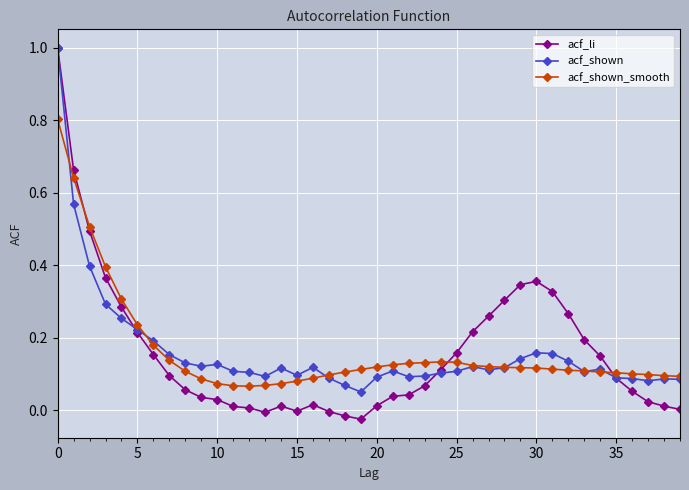

What is the maximum value for acf_shown?

1.0